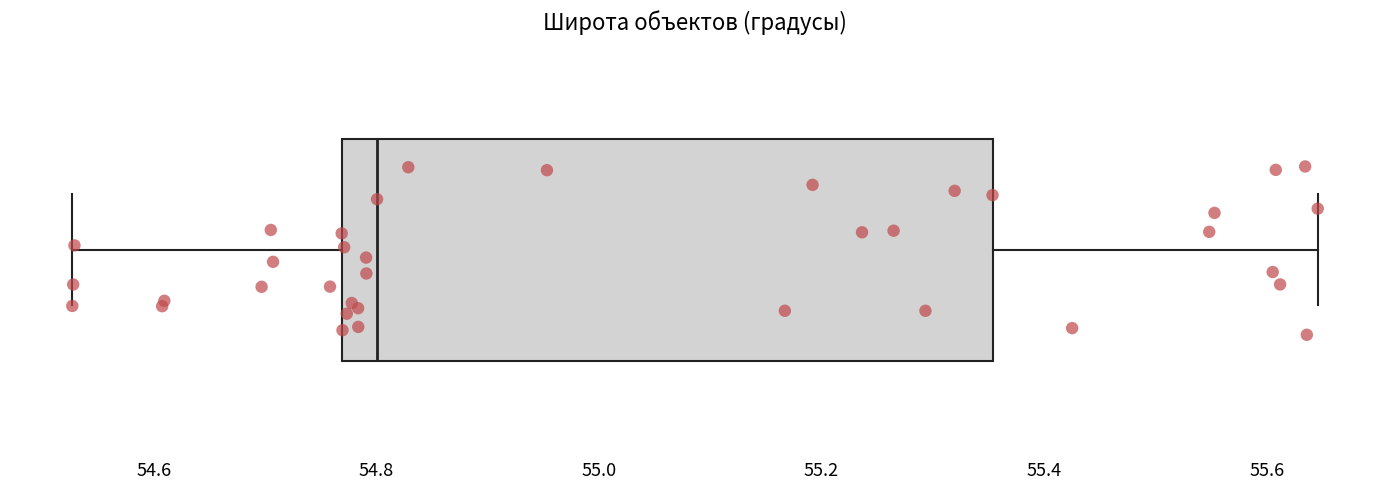

Read this box plot against the x-axis: the position of the median line, the range covered by the box, and the ends of both whiskers. The values are not printed on the chart, so give them approximately, as read against the axis.

median 54.80, box 54.76 to 55.36, whiskers 54.52 to 55.64